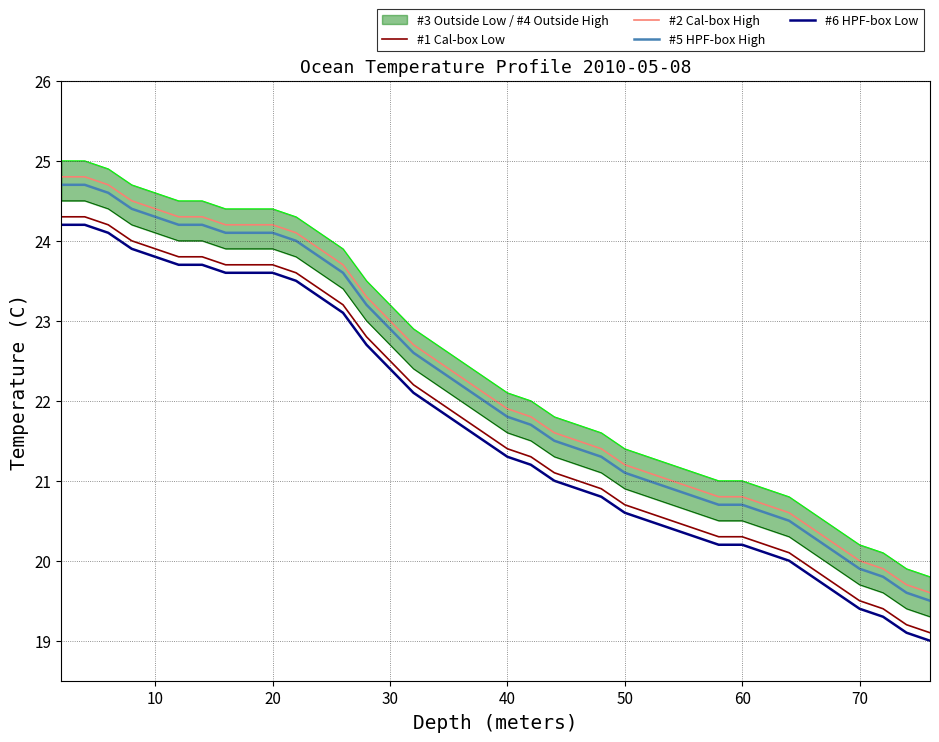

True or false: #2 Cal-box High and #1 Cal-box Low intersect in this chart.

False